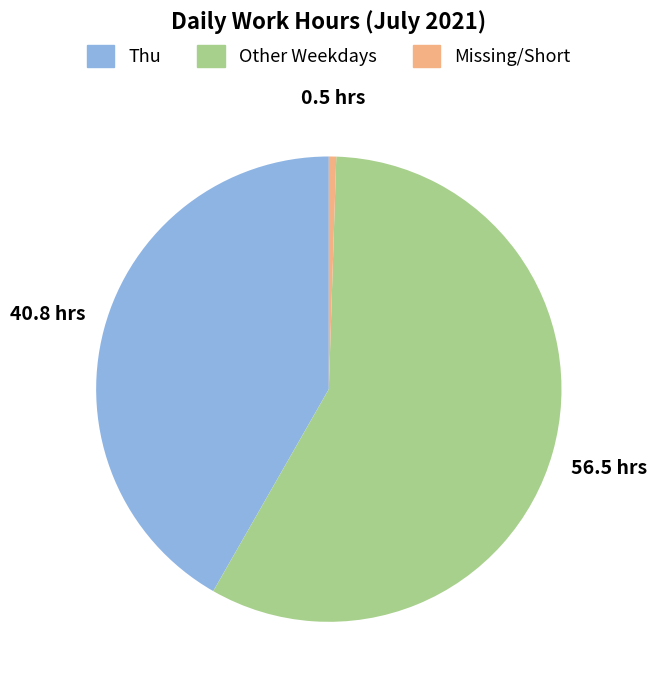

Combined, do Thu and Missing/Short account for over 50%?

No